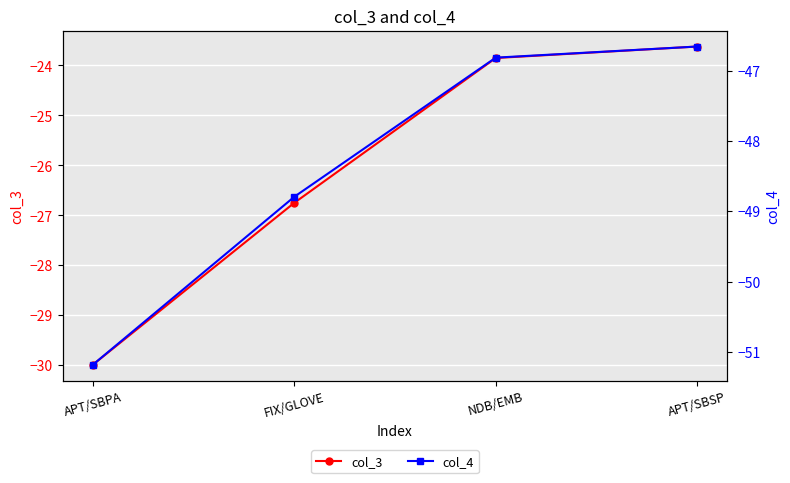

At which label is col_4 closest to -48?

FIX/GLOVE